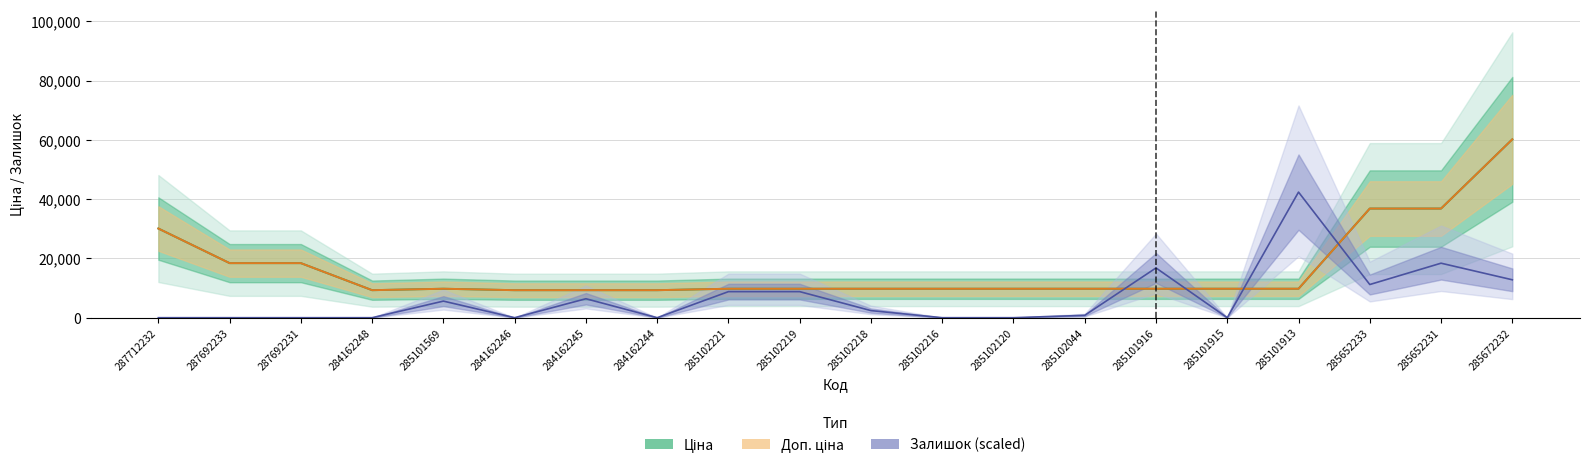

List the series in order of their peak value, lowest first.

Залишок, Ціна, Доп. ціна